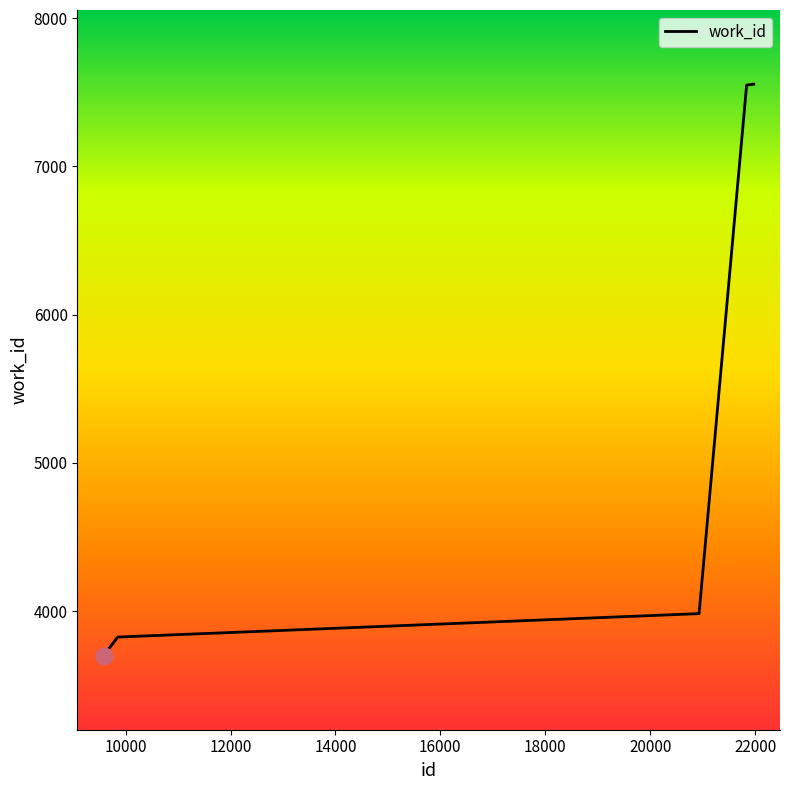

What is the average value?

5960